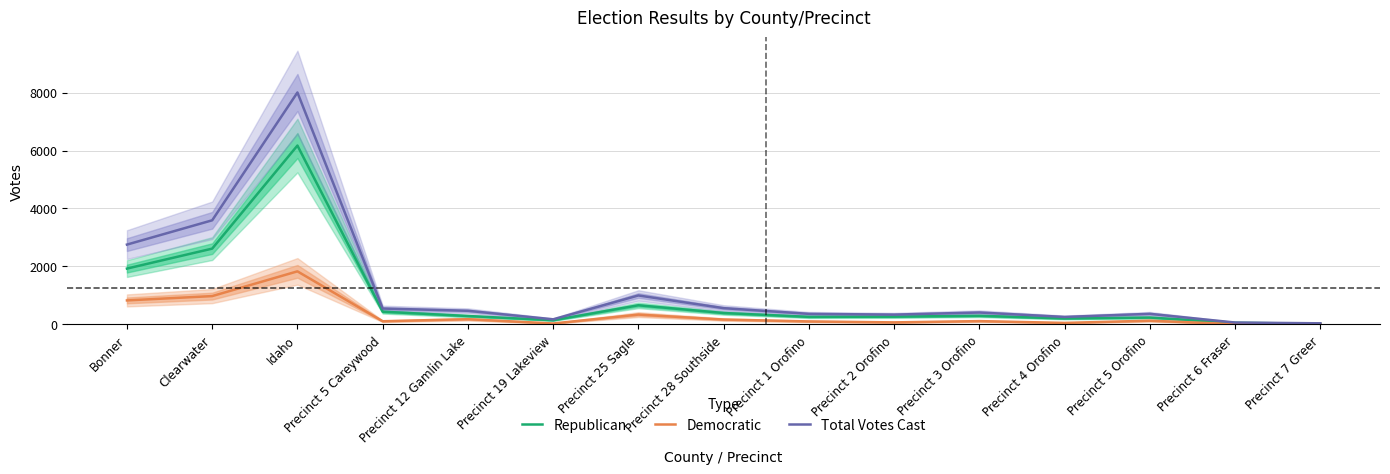

What is the sum of the Republican values at Precinct 7 Greer and Precinct 5 Orofino?

260